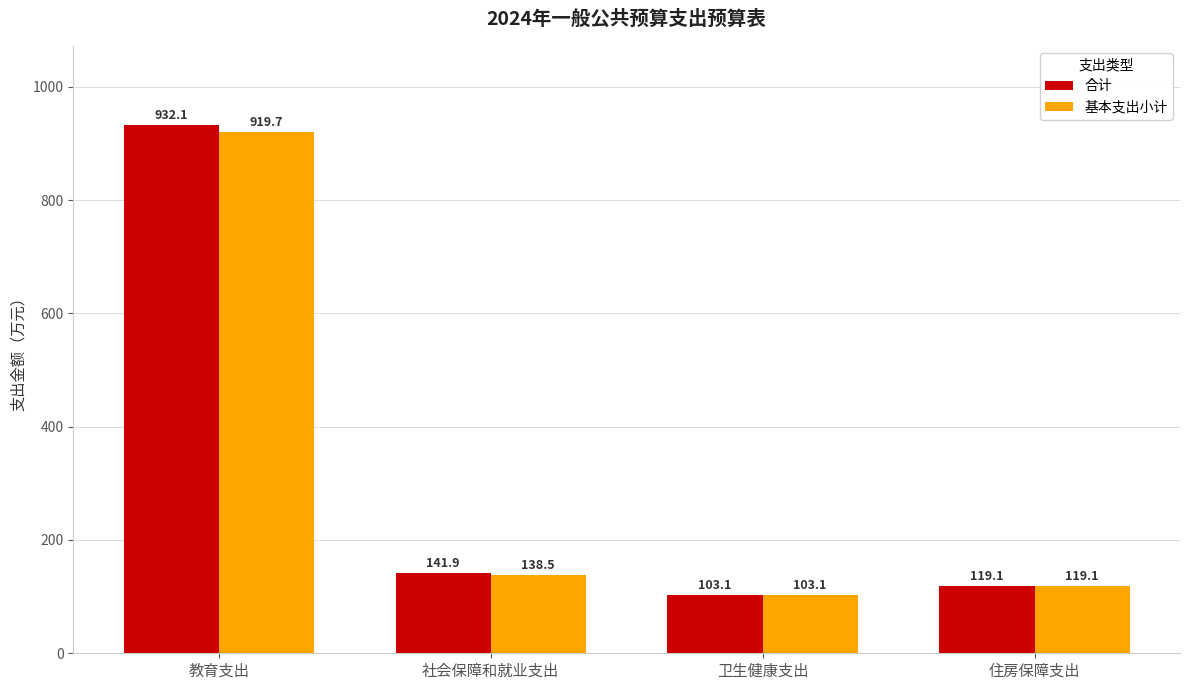

Reading left to right, extract all data points from this chart.

合计: 教育支出=932.1	社会保障和就业支出=141.9	卫生健康支出=103.1	住房保障支出=119.1
基本支出小计: 教育支出=919.7	社会保障和就业支出=138.5	卫生健康支出=103.1	住房保障支出=119.1